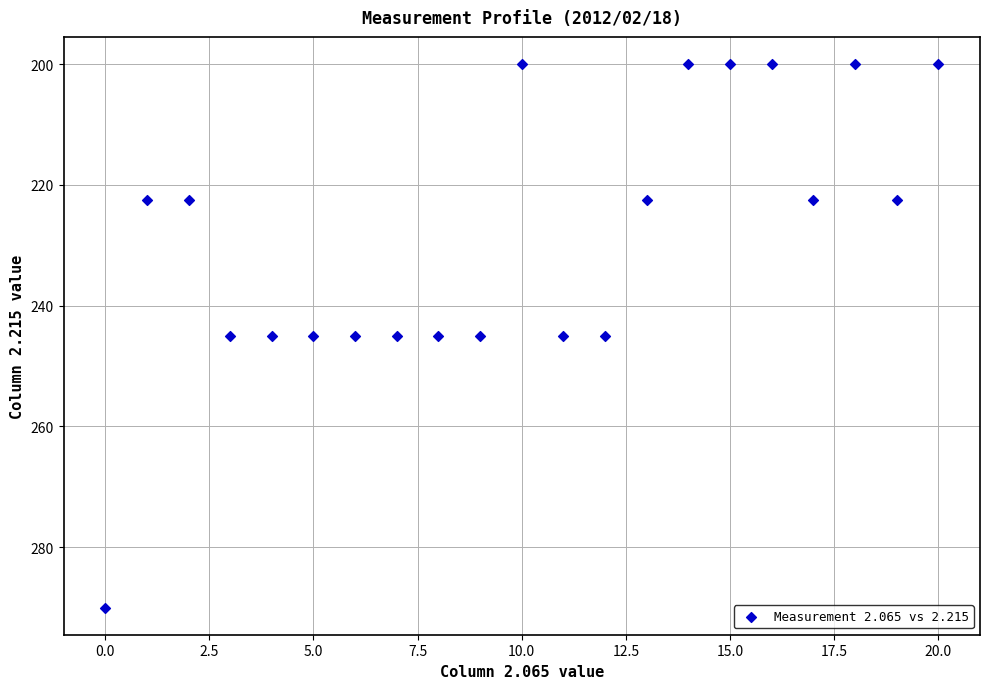

What is the range of Y values (max minus min)?

90.0